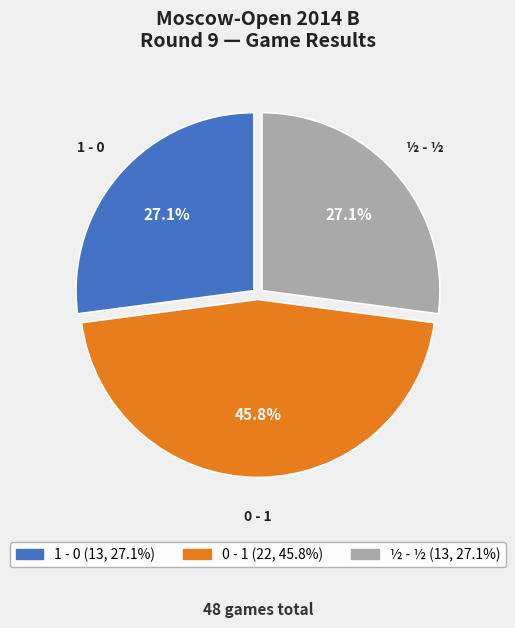

Does 0 - 1 represent more than half of the total?

No